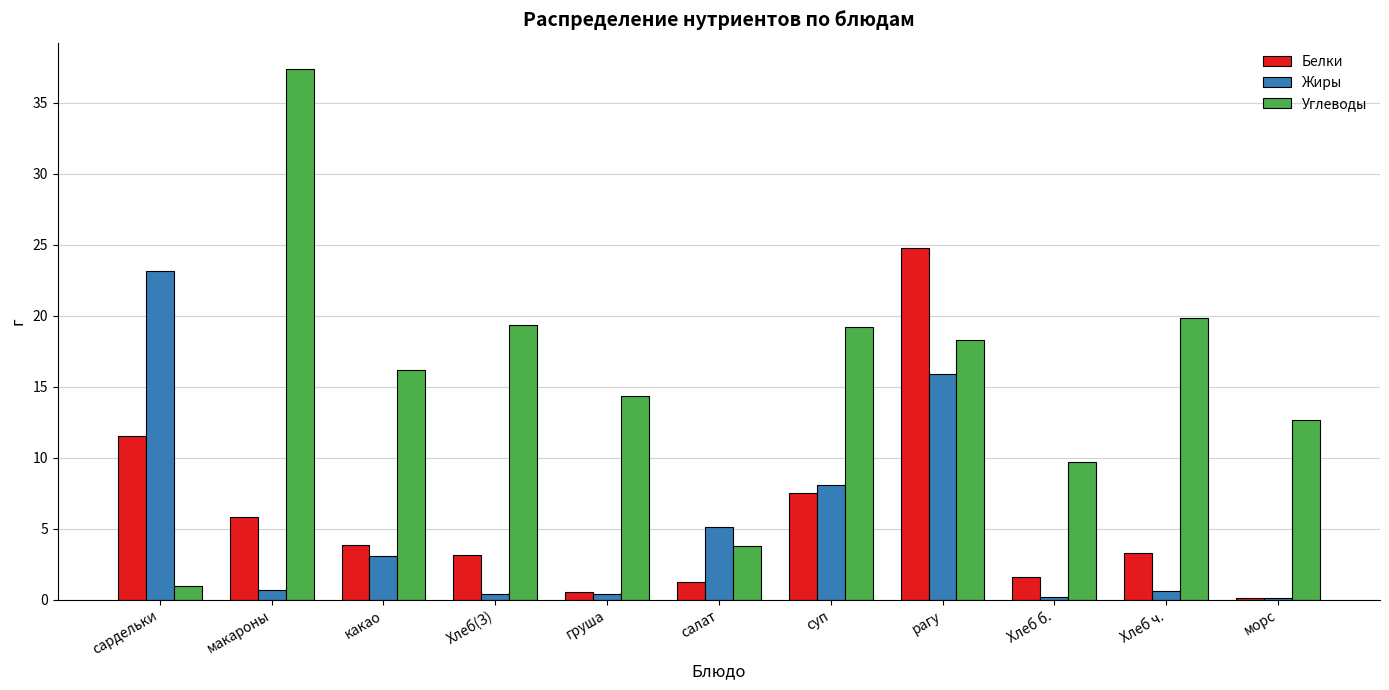

Between груша and суп, which series saw the biggest shift?

Жиры